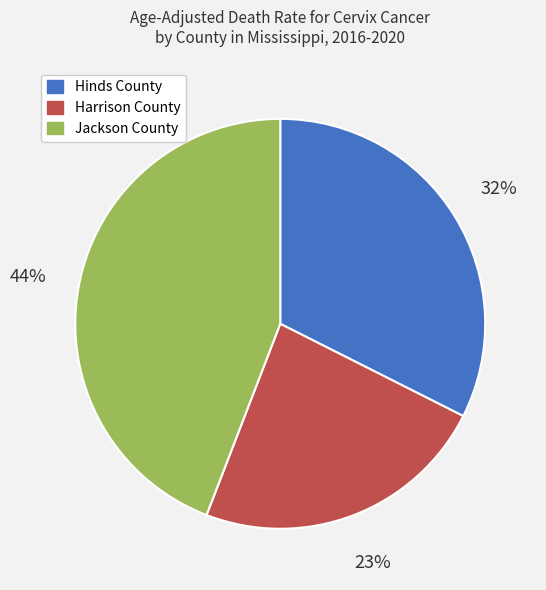

Is Harrison County the majority of the pie?

No